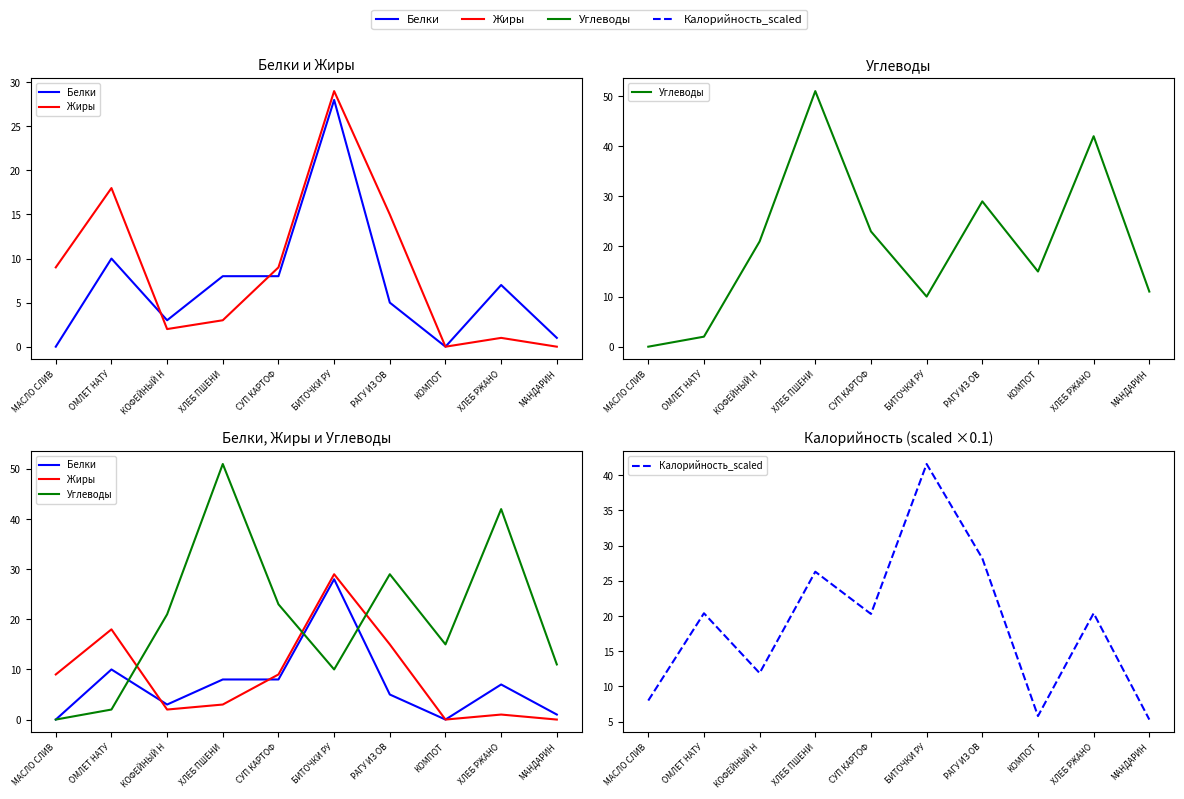

Reading left to right, list all the values displayed in this chart.

Белки: МАСЛО СЛИВ=0.0	ОМЛЕТ НАТУ=10.0	КОФЕЙНЫЙ Н=3.0	ХЛЕБ ПШЕНИ=8.0	СУП КАРТОФ=8.0	БИТОЧКИ РУ=28.0	РАГУ ИЗ ОВ=5.0	КОМПОТ=0.0	ХЛЕБ РЖАНО=7.0	МАНДАРИН=1.0
Жиры: МАСЛО СЛИВ=9.0	ОМЛЕТ НАТУ=18.0	КОФЕЙНЫЙ Н=2.0	ХЛЕБ ПШЕНИ=3.0	СУП КАРТОФ=9.0	БИТОЧКИ РУ=29.0	РАГУ ИЗ ОВ=15.0	КОМПОТ=0.0	ХЛЕБ РЖАНО=1.0	МАНДАРИН=0.0
Углеводы: МАСЛО СЛИВ=0.0	ОМЛЕТ НАТУ=2.0	КОФЕЙНЫЙ Н=21.0	ХЛЕБ ПШЕНИ=51.0	СУП КАРТОФ=23.0	БИТОЧКИ РУ=10.0	РАГУ ИЗ ОВ=29.0	КОМПОТ=15.0	ХЛЕБ РЖАНО=42.0	МАНДАРИН=11.0
Калорийность_scaled: МАСЛО СЛИВ=8.0	ОМЛЕТ НАТУ=20.4	КОФЕЙНЫЙ Н=11.9	ХЛЕБ ПШЕНИ=26.3	СУП КАРТОФ=20.3	БИТОЧКИ РУ=41.6	РАГУ ИЗ ОВ=28.2	КОМПОТ=5.8	ХЛЕБ РЖАНО=20.4	МАНДАРИН=5.3